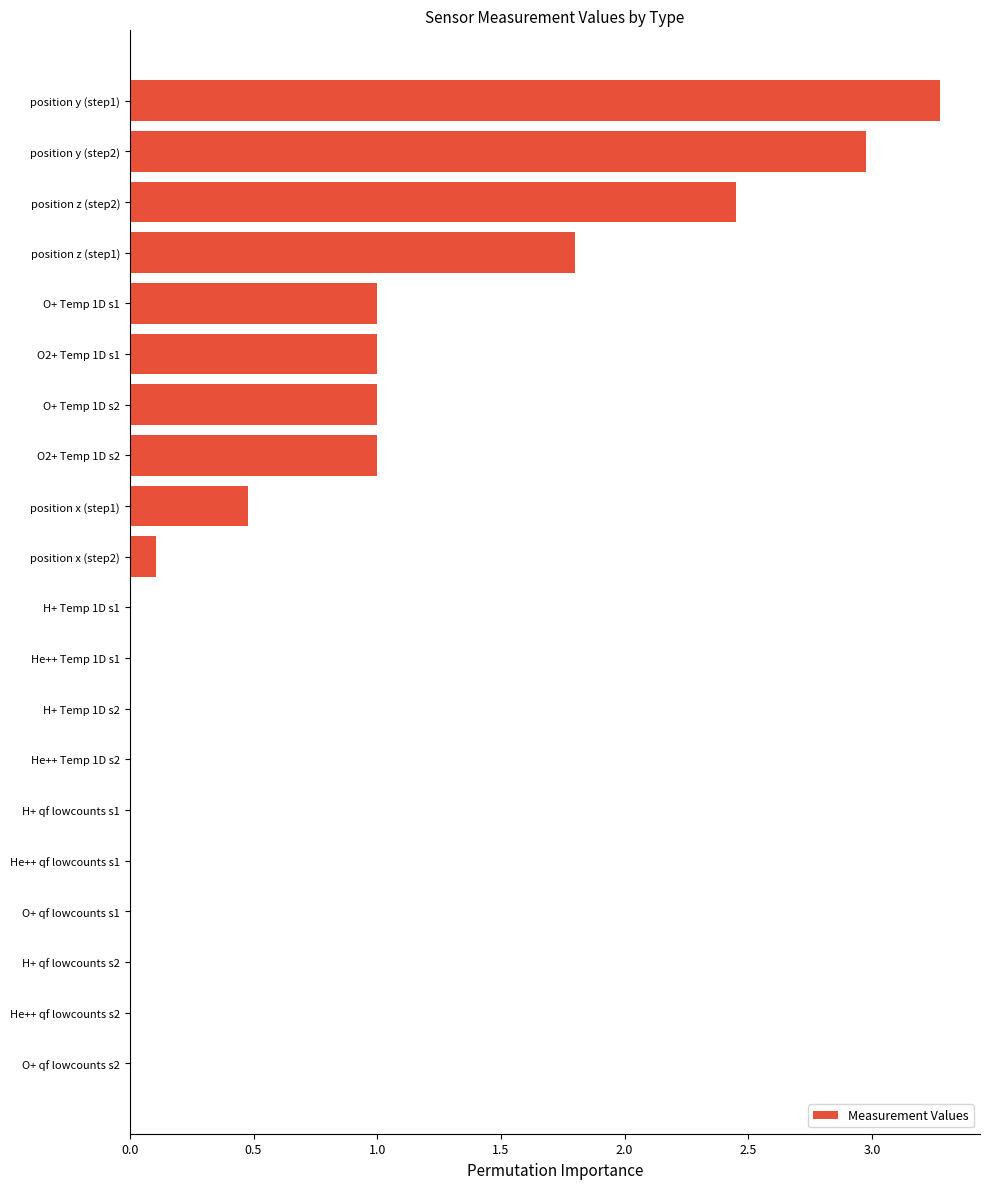

How many distinct data groups are displayed?

1